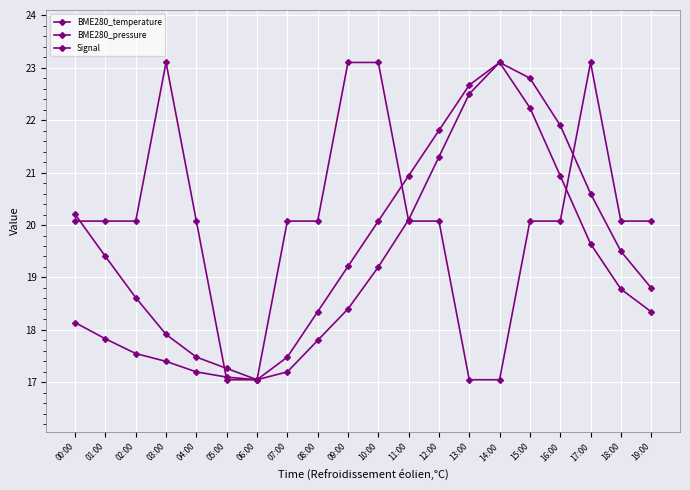

Reading left to right, list all the values displayed in this chart.

BME280_temperature: 18.1	17.8	17.6	17.4	17.2	17.1	17.1	17.2	17.8	18.4	19.2	20.1	21.3	22.5	23.1	22.8	21.9	20.6	19.5	18.8
BME280_pressure: 20.2	19.4	18.6	17.9	17.5	17.3	17.1	17.5	18.3	19.2	20.1	20.9	21.8	22.7	23.1	22.2	20.9	19.6	18.8	18.3
Signal: 20.1	20.1	20.1	23.1	20.1	17.1	17.1	20.1	20.1	23.1	23.1	20.1	20.1	17.1	17.1	20.1	20.1	23.1	20.1	20.1